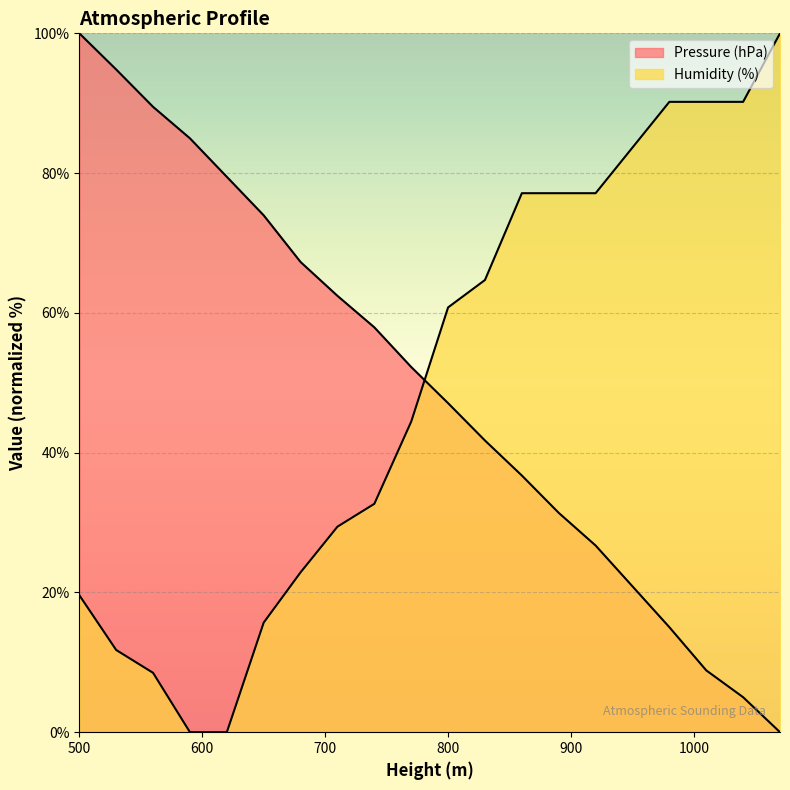

Reading right to left, extract all data points from this chart.

Pressure (hPa): 1070=0.0	1040=5.0	1010=8.8	980=15.0	950=20.9	920=26.7	890=31.4	860=36.7	830=41.7	800=47.1	770=52.3	740=57.9	710=62.4	680=67.3	650=74.0	620=79.5	590=85.0	560=89.5	530=94.8	500=100.0
Humidity (%): 1070=100.0	1040=90.2	1010=90.2	980=90.2	950=83.7	920=77.1	890=77.1	860=77.1	830=64.7	800=60.8	770=44.4	740=32.7	710=29.4	680=22.9	650=15.7	620=0.0	590=0.0	560=8.5	530=11.8	500=19.6